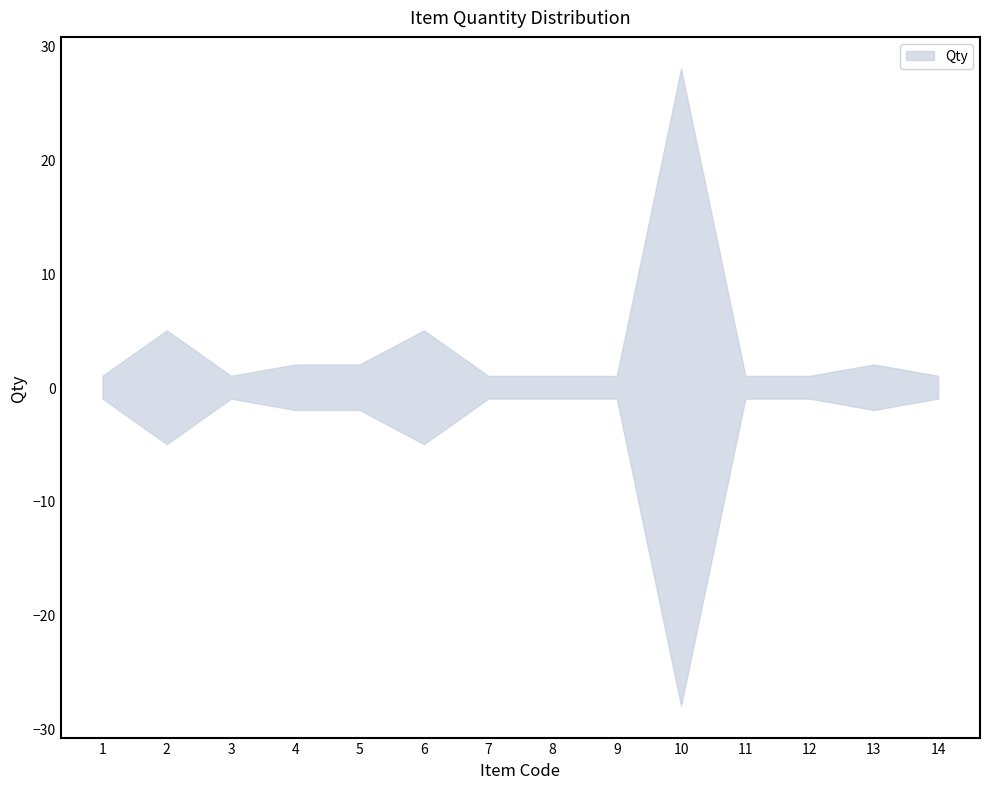

Where is the first local maximum?

2